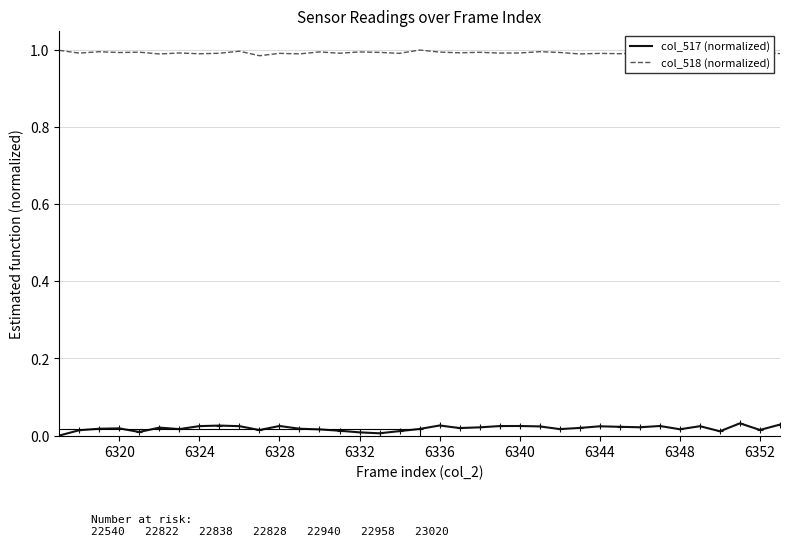

True or false: col_517 (normalized) has more than 2 interior local peaks.

True